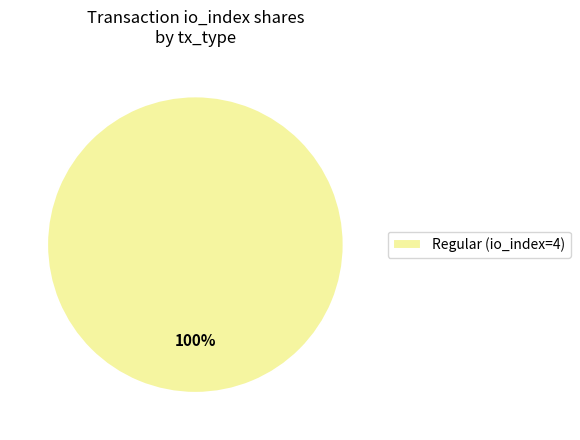

To the nearest percent, what portion does Regular (io_index=4) represent?

100%